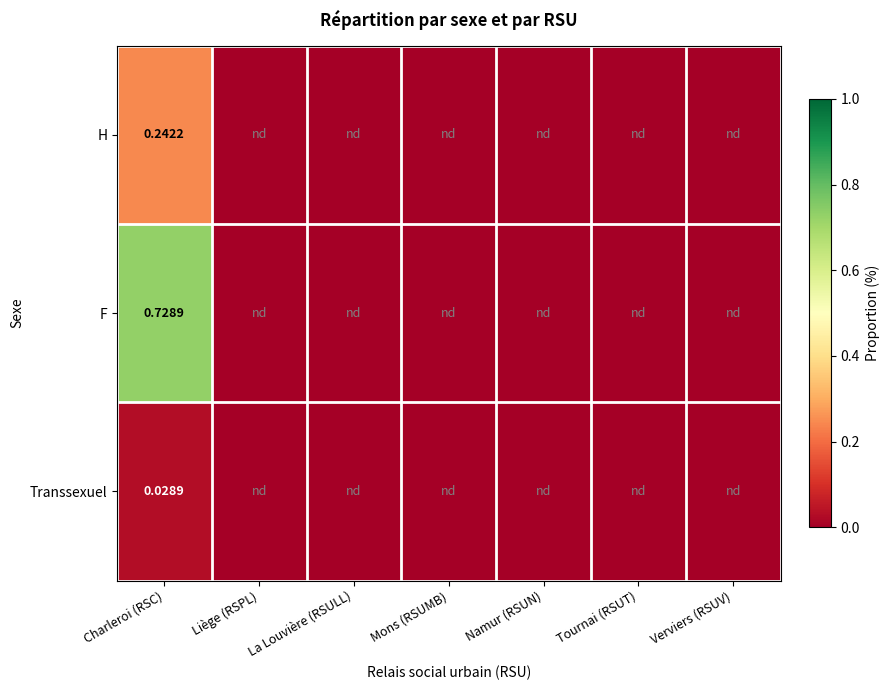

Rank the series at Charleroi (RSC) from lowest to highest value.

Transsexuel, H, F